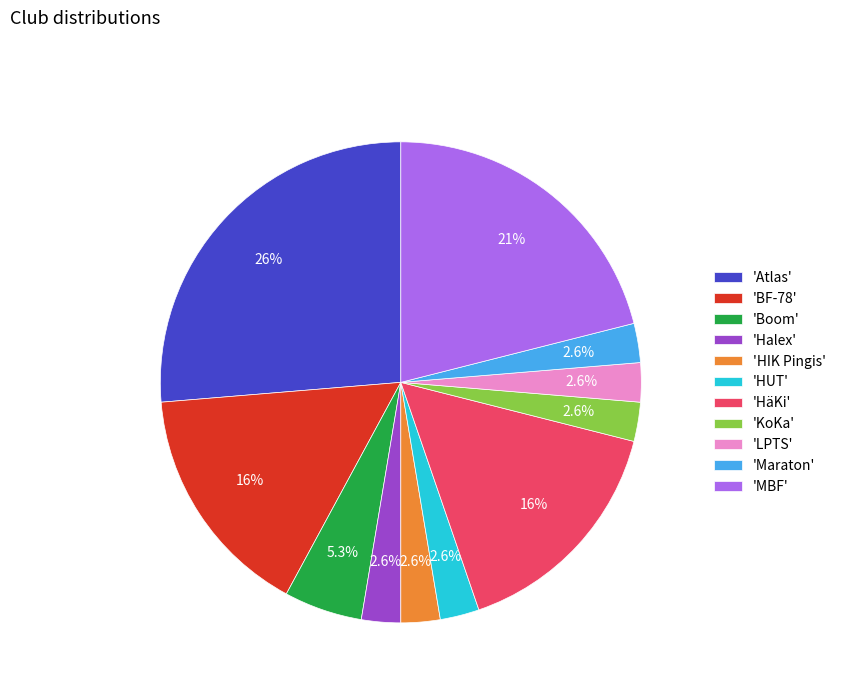

Approximately how many times larger is the value at 'KoKa' compared to 'Halex'?

1.0